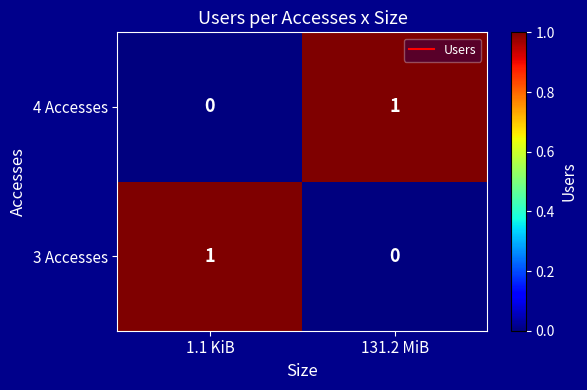

Reading left to right, transcribe all the data shown in this chart.

4 Accesses: 0	1
3 Accesses: 1	0